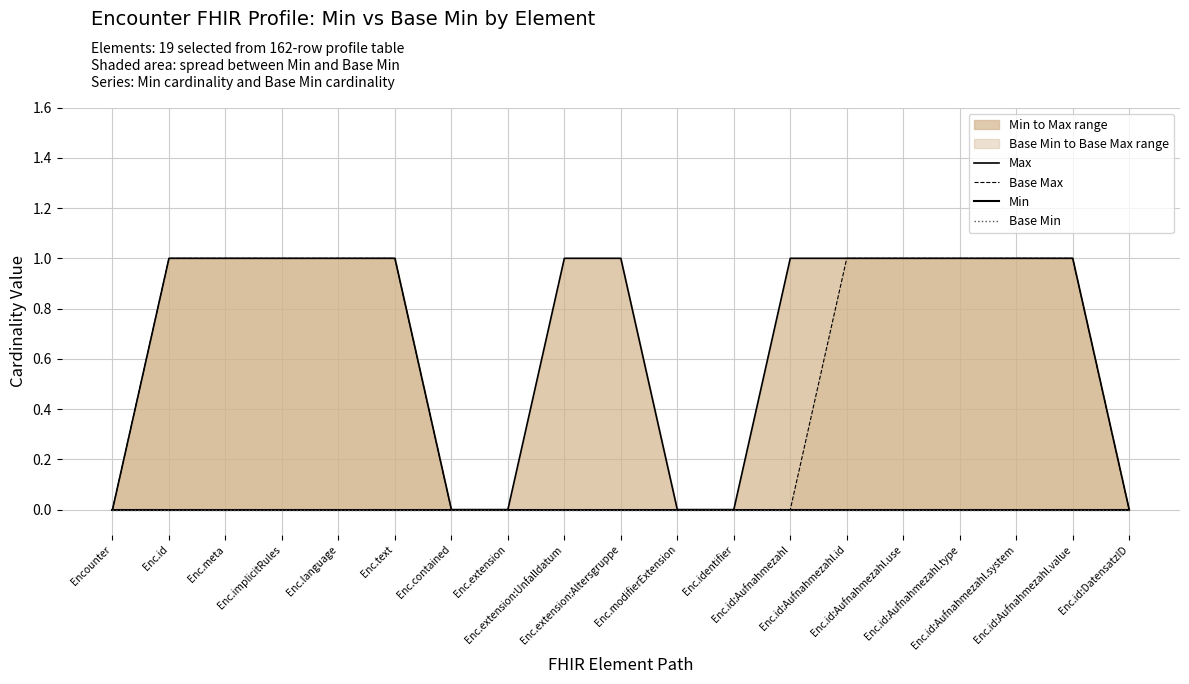

The Base Max series shows 0 at Enc.id. True or false?

False